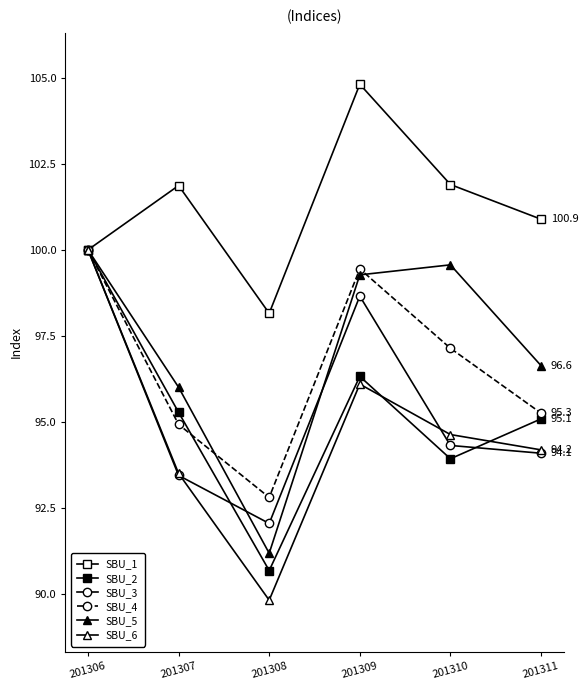

At how many categories does at least one series exceed 96?

6